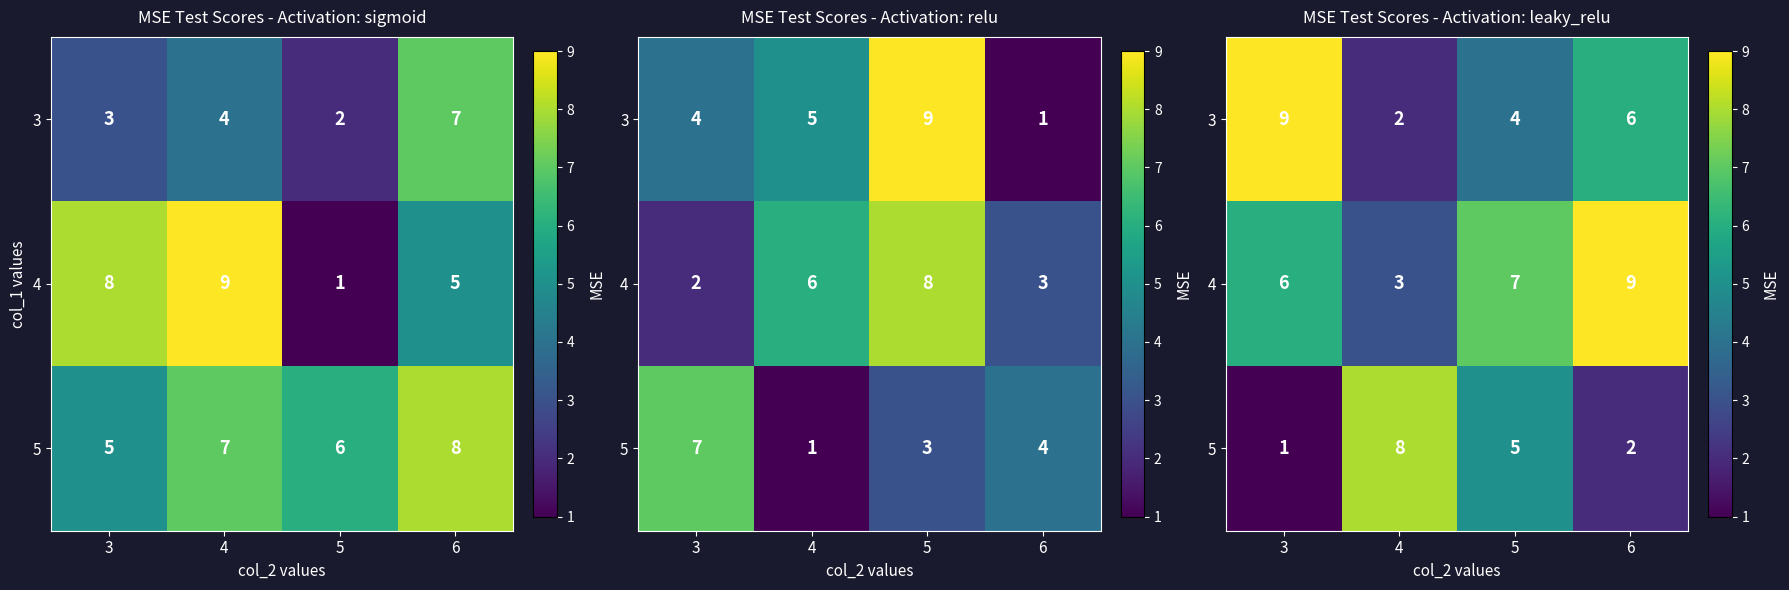

True or false: 3 has a value of 9 at 3.

True